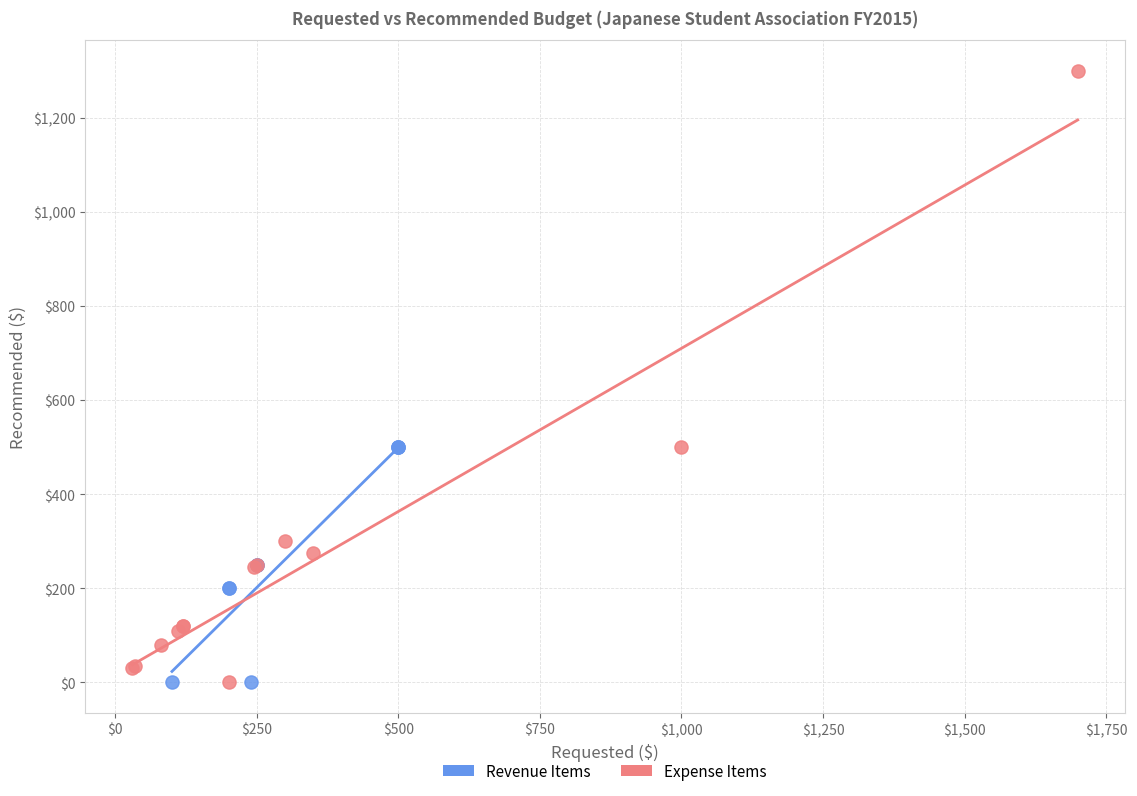

Which series has the largest Y range (max minus min)?

Expense Items